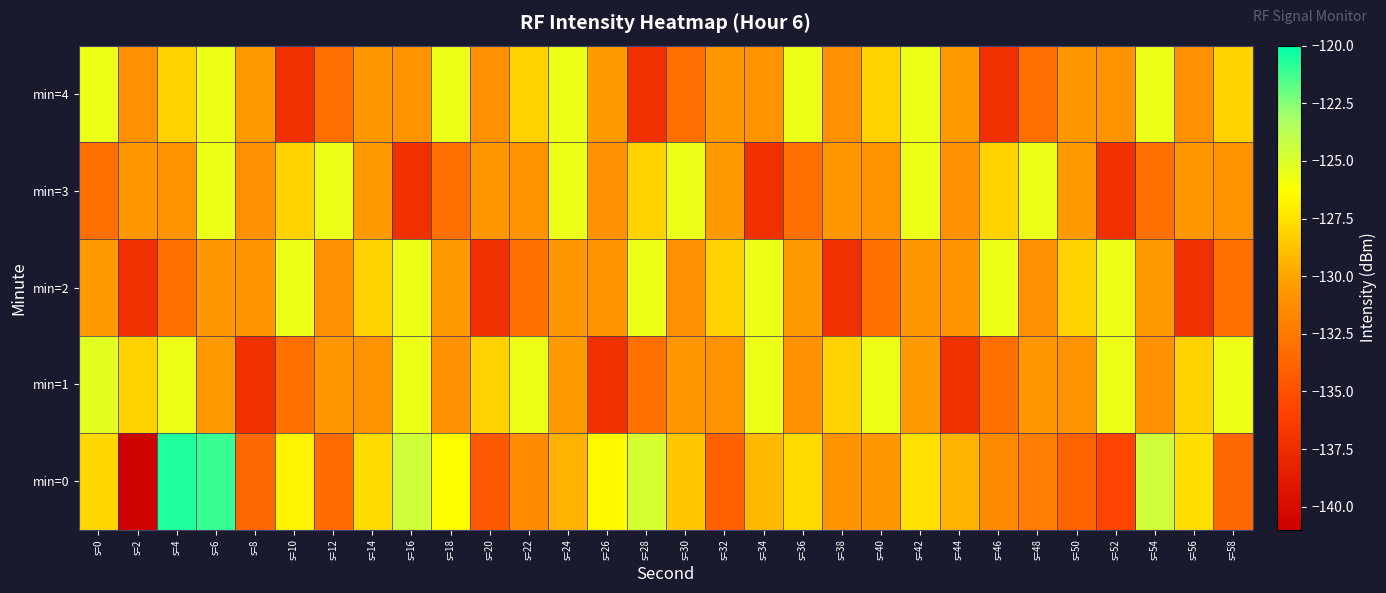

Reading left to right, extract all data points from this chart.

min=0: s=0=-128.0	s=2=-140.8	s=4=-120.6	s=6=-121.1	s=8=-133.5	s=10=-126.8	s=12=-133.3	s=14=-127.8	s=16=-124.5	s=18=-126.4	s=20=-134.5	s=22=-131.4	s=24=-129.4	s=26=-126.5	s=28=-124.8	s=30=-128.6	s=32=-134.0	s=34=-129.2	s=36=-127.8	s=38=-130.8	s=40=-130.5	s=42=-127.5	s=44=-129.5	s=46=-131.4	s=48=-132.2	s=50=-133.8	s=52=-135.8	s=54=-124.5	s=56=-127.6	s=58=-133.6
min=1: s=0=-125.3	s=2=-128.2	s=4=-125.6	s=6=-130.4	s=8=-137.3	s=10=-133.1	s=12=-130.6	s=14=-130.8	s=16=-125.6	s=18=-131.0	s=20=-128.2	s=22=-125.6	s=24=-130.4	s=26=-137.3	s=28=-133.1	s=30=-130.6	s=32=-130.8	s=34=-125.6	s=36=-131.0	s=38=-128.2	s=40=-125.6	s=42=-130.4	s=44=-137.3	s=46=-133.1	s=48=-130.6	s=50=-130.8	s=52=-125.6	s=54=-131.0	s=56=-128.2	s=58=-125.6
min=2: s=0=-130.4	s=2=-137.3	s=4=-133.1	s=6=-130.6	s=8=-130.8	s=10=-125.6	s=12=-131.0	s=14=-128.2	s=16=-125.6	s=18=-130.4	s=20=-137.3	s=22=-133.1	s=24=-130.6	s=26=-130.8	s=28=-125.6	s=30=-131.0	s=32=-128.2	s=34=-125.6	s=36=-130.4	s=38=-137.3	s=40=-133.1	s=42=-130.6	s=44=-130.8	s=46=-125.6	s=48=-131.0	s=50=-128.2	s=52=-125.6	s=54=-130.4	s=56=-137.3	s=58=-133.1
min=3: s=0=-133.1	s=2=-130.6	s=4=-130.8	s=6=-125.6	s=8=-131.0	s=10=-128.2	s=12=-125.6	s=14=-130.4	s=16=-137.3	s=18=-133.1	s=20=-130.6	s=22=-130.8	s=24=-125.6	s=26=-131.0	s=28=-128.2	s=30=-125.6	s=32=-130.4	s=34=-137.3	s=36=-133.1	s=38=-130.6	s=40=-130.8	s=42=-125.6	s=44=-131.0	s=46=-128.2	s=48=-125.6	s=50=-130.4	s=52=-137.3	s=54=-133.1	s=56=-130.6	s=58=-130.8
min=4: s=0=-125.6	s=2=-131.0	s=4=-128.2	s=6=-125.6	s=8=-130.4	s=10=-137.3	s=12=-133.1	s=14=-130.6	s=16=-130.8	s=18=-125.6	s=20=-131.0	s=22=-128.2	s=24=-125.6	s=26=-130.4	s=28=-137.3	s=30=-133.1	s=32=-130.6	s=34=-130.8	s=36=-125.6	s=38=-131.0	s=40=-128.2	s=42=-125.6	s=44=-130.4	s=46=-137.3	s=48=-133.1	s=50=-130.6	s=52=-130.8	s=54=-125.6	s=56=-131.0	s=58=-128.2